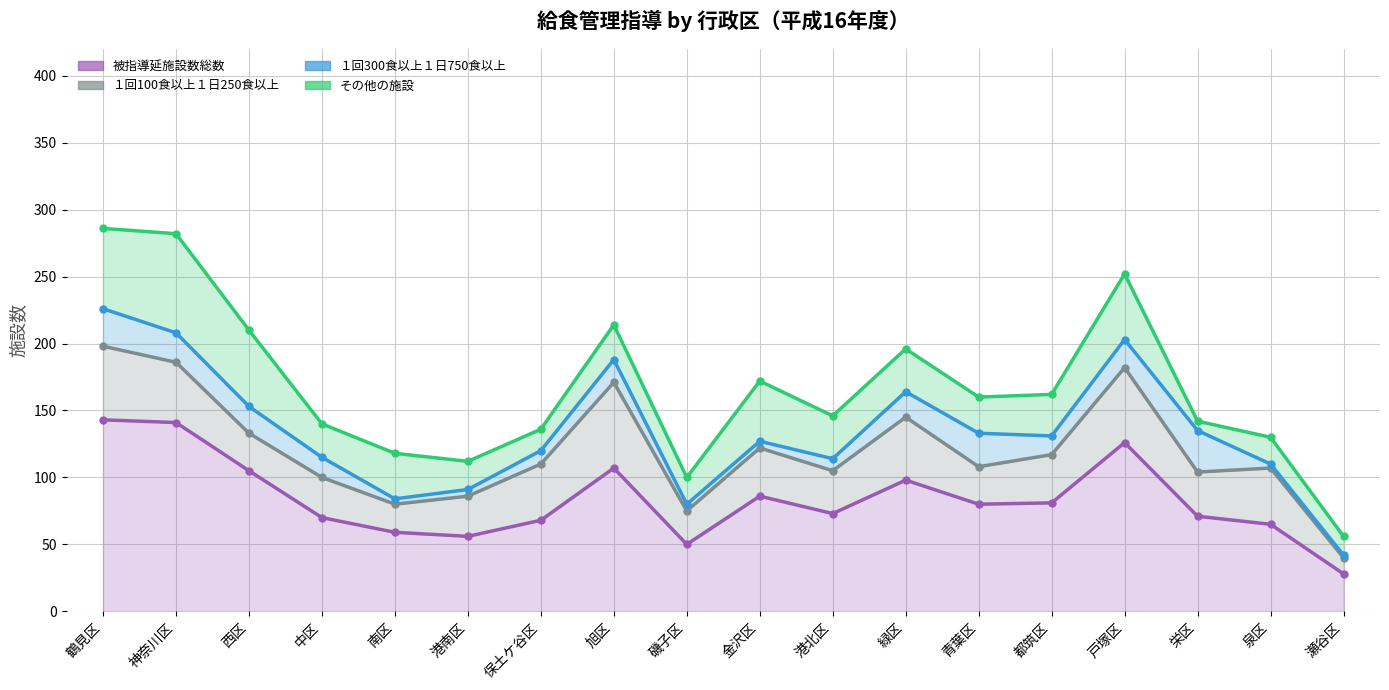

Between 保土ケ谷区 and 栄区, which series saw the biggest shift?

１回300食以上１日750食以上